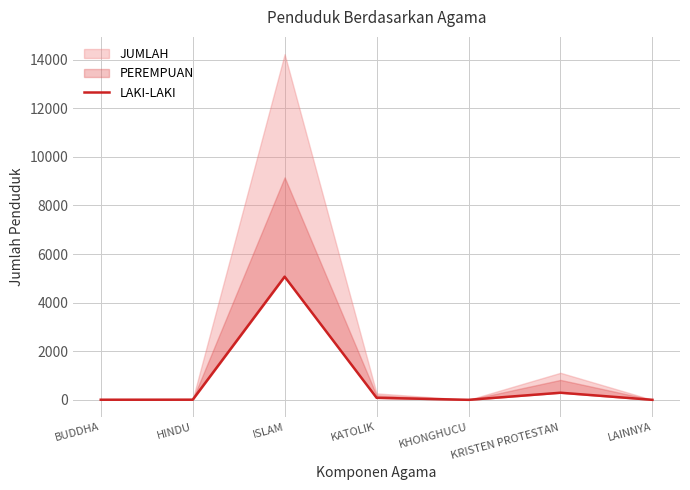

How many interior local peaks (higher than both neighbors) does the data have?

2